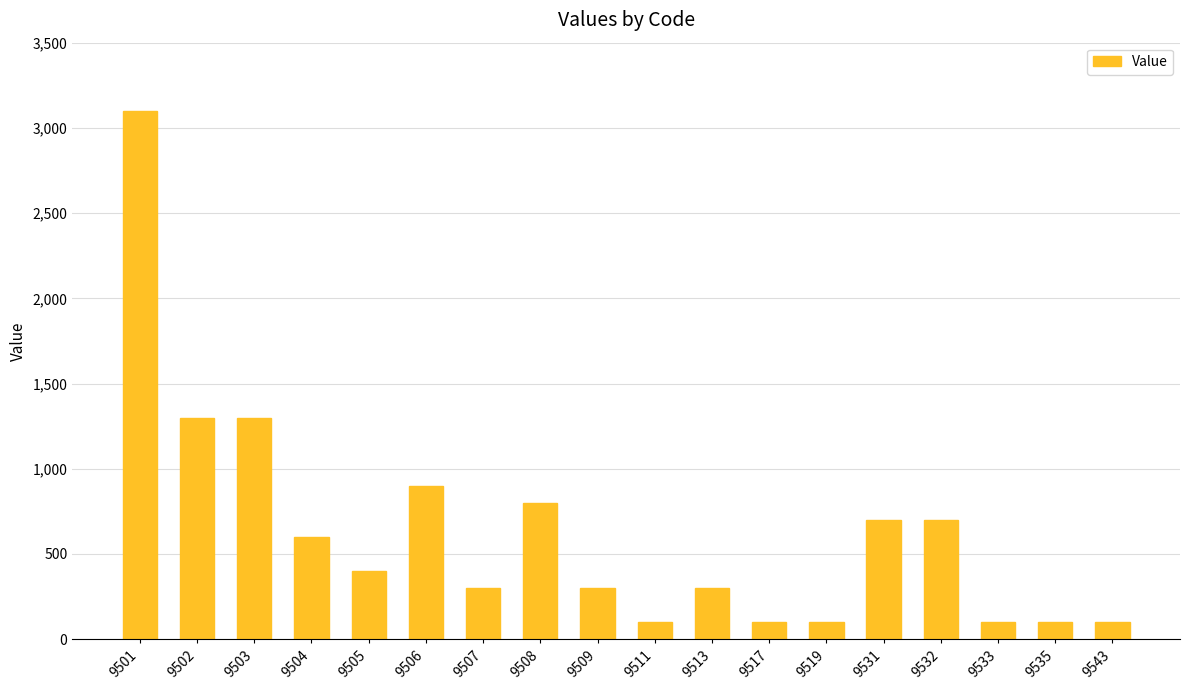

Approximately how many times larger is the value at 9508 compared to 9535?

8.0